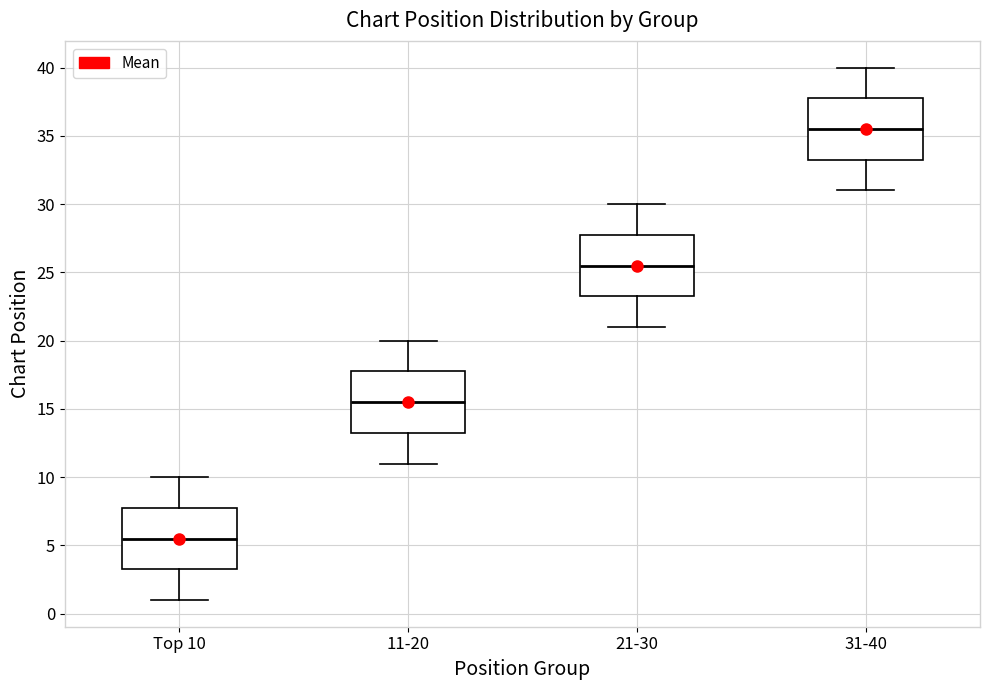

Which box's median line is the lowest?

Top 10